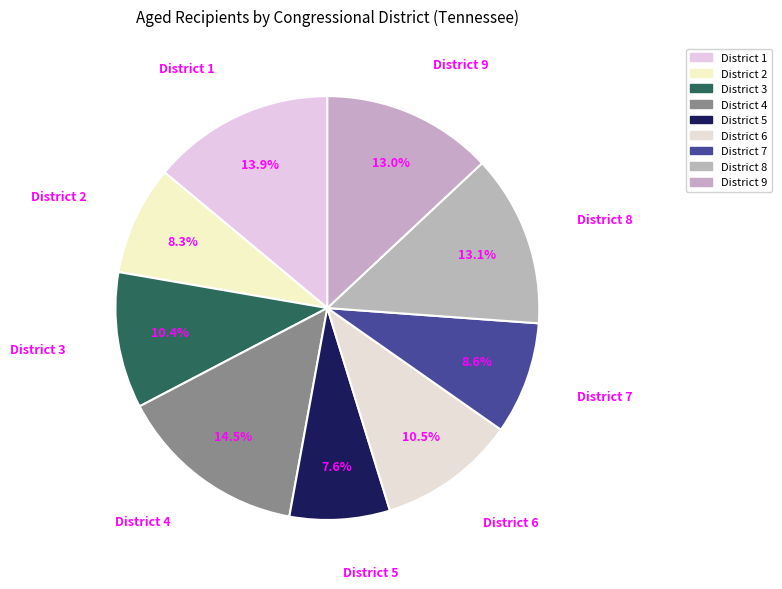

Combined, do District 7 and District 1 account for over 50%?

No